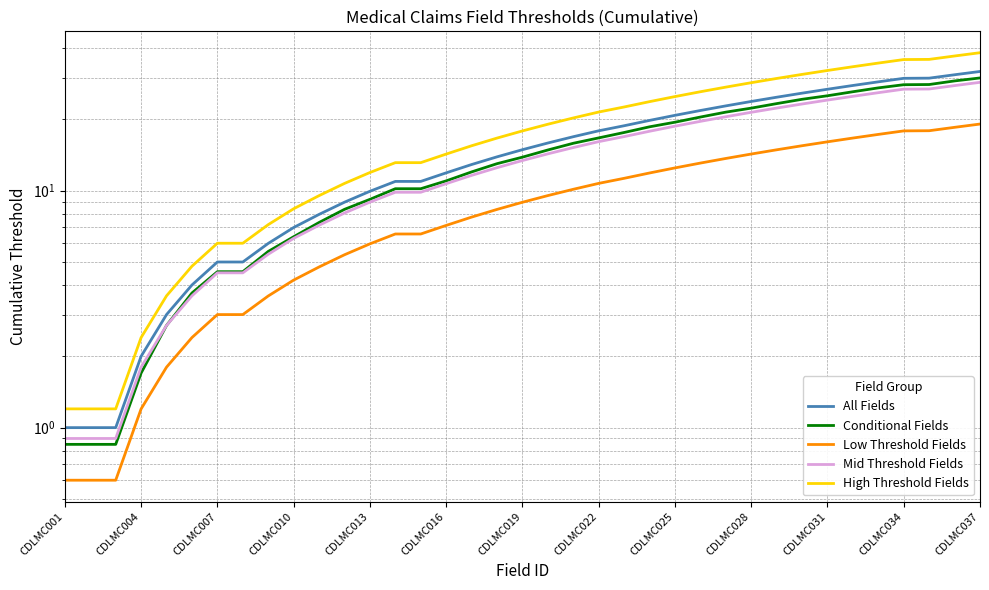

Where is Low Threshold Fields nearest to the value 9?

CDLMC019